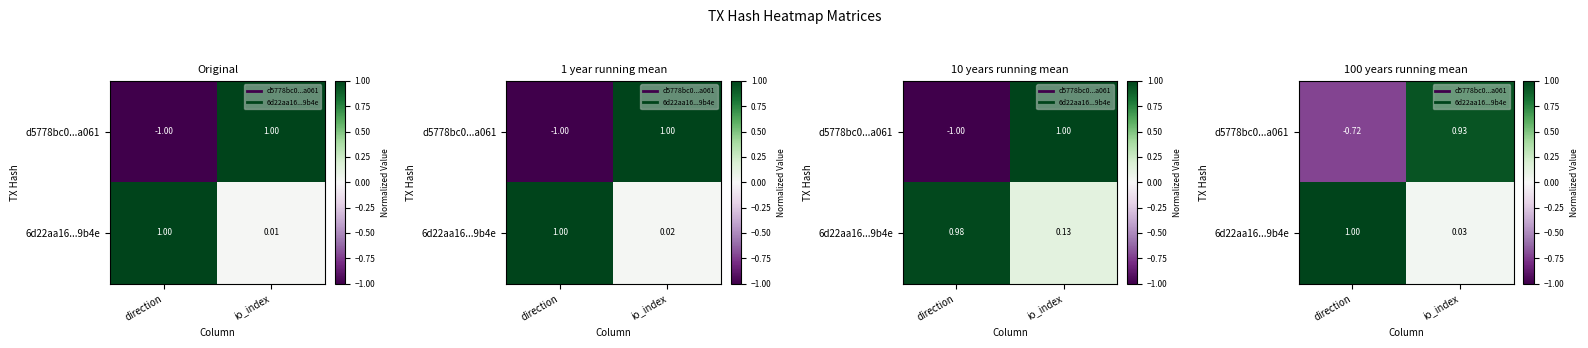

The d5778bc0...a061 series shows 0.9 at io_index. True or false?

True